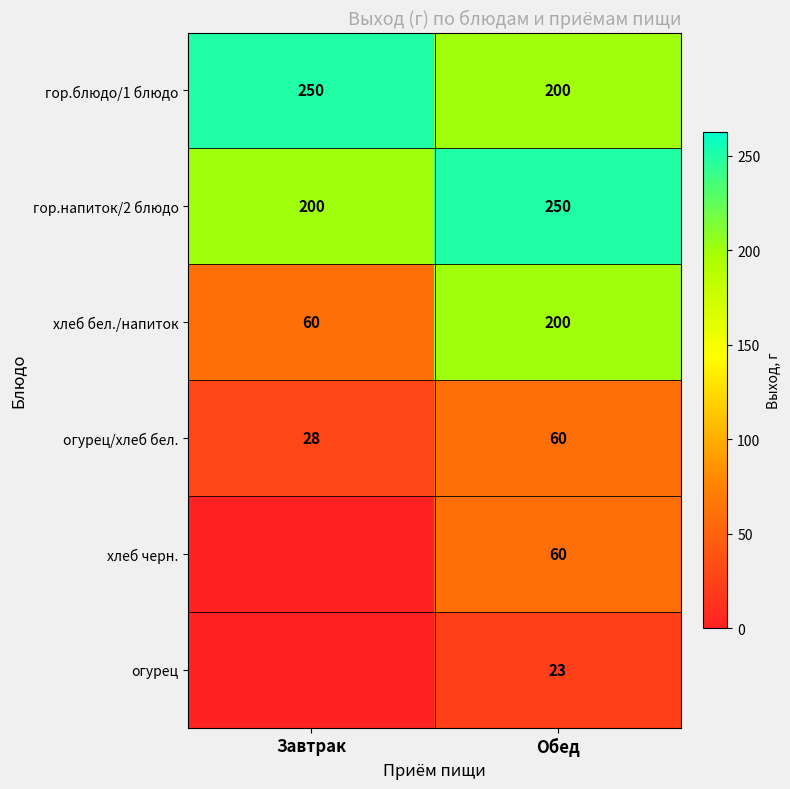

What is the difference between the highest and lowest values at Обед?

227